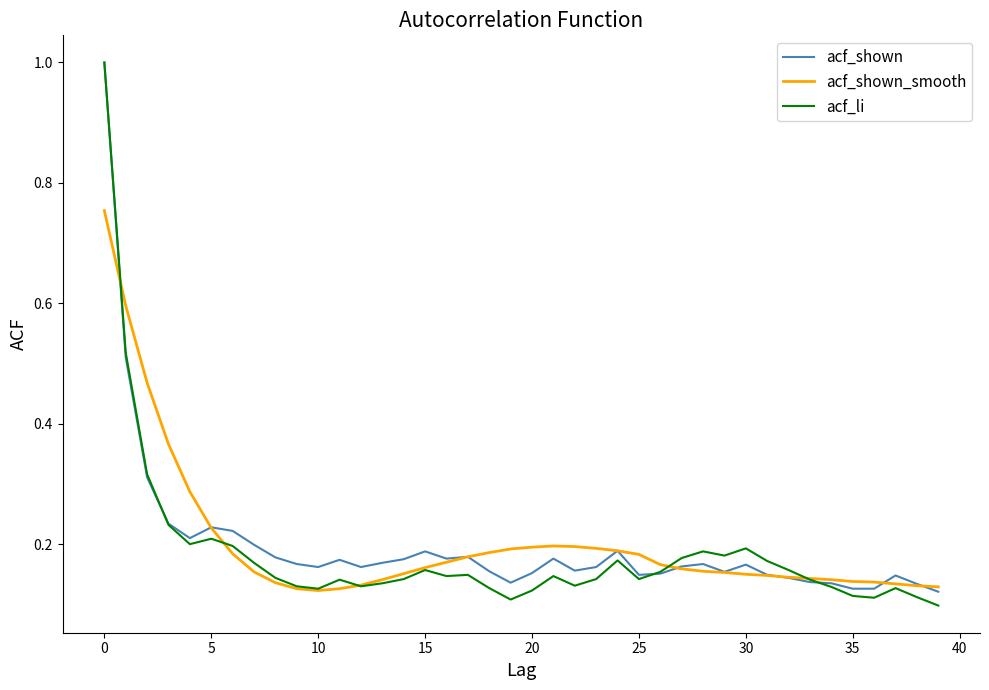

Is this an area chart (filled region under the line)?

No